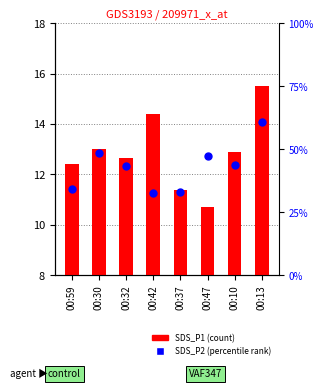

What are all the series names shown in the legend?

SDS_P1, SDS_P2